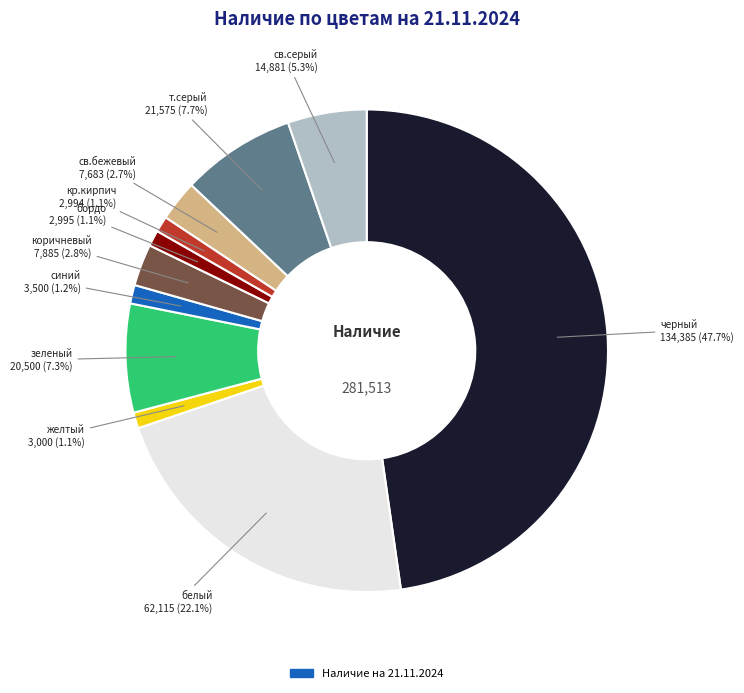

Is there any slice that represents more than half of the pie?

No